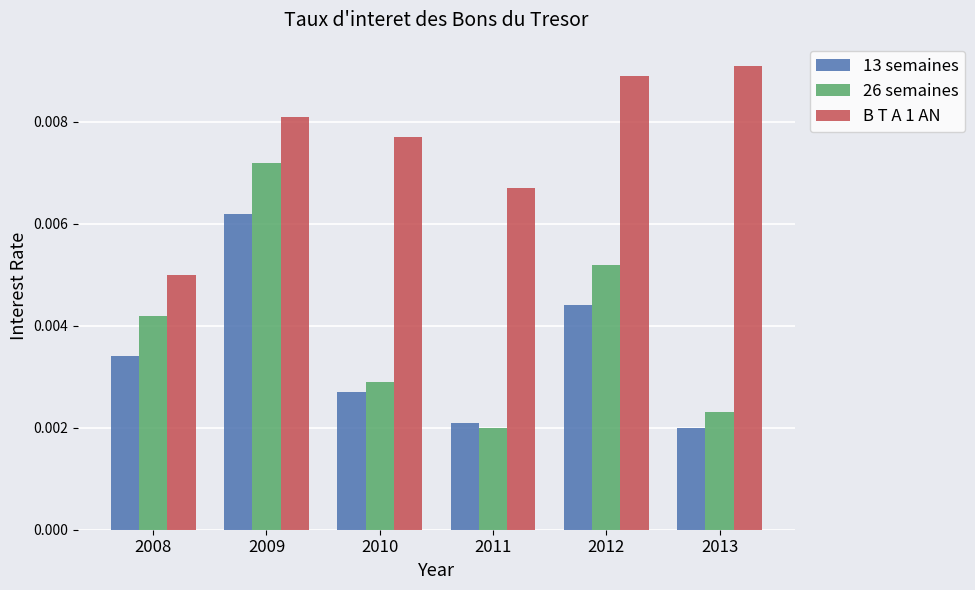

How many groups of bars are there?

6